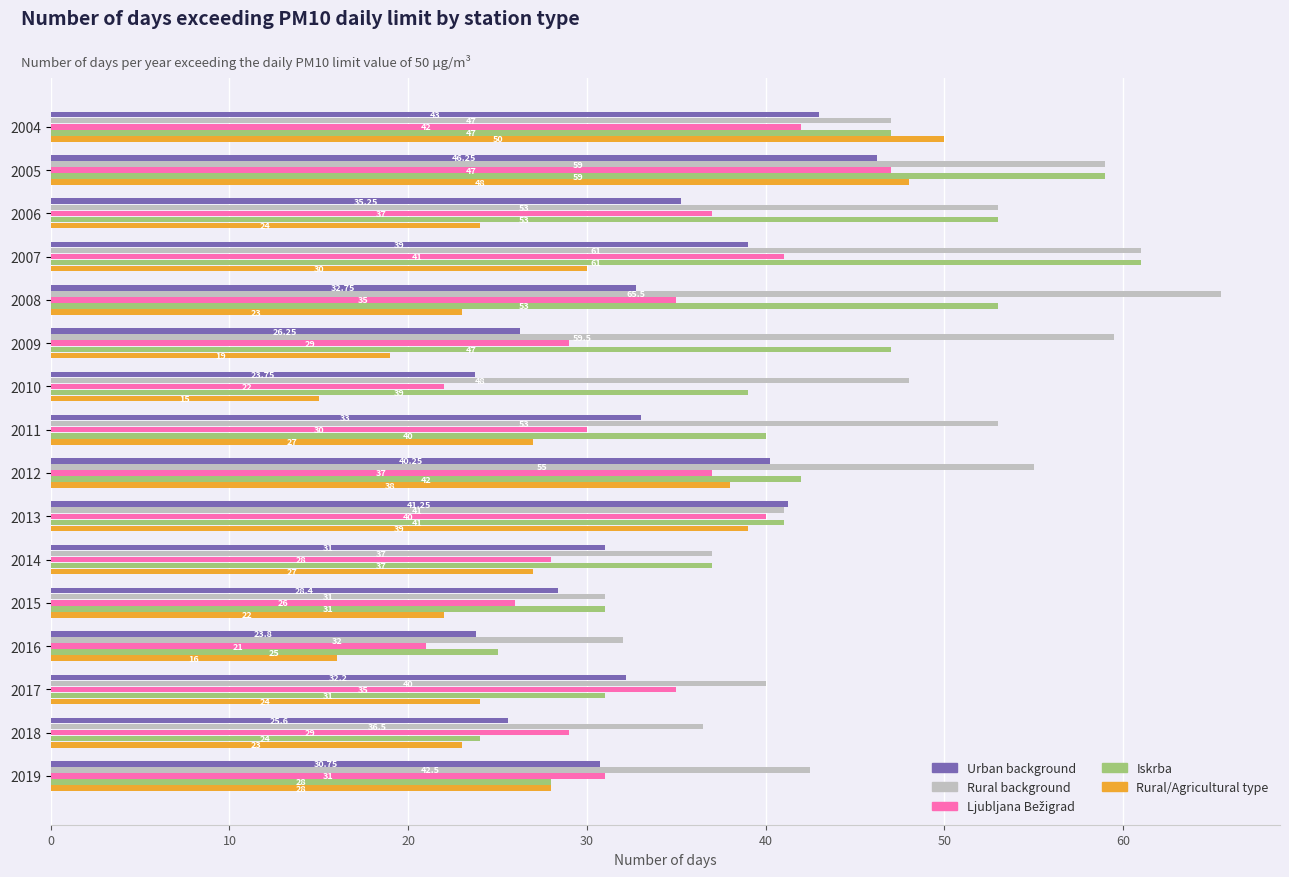

At which category is the sum across all series the highest?

2005